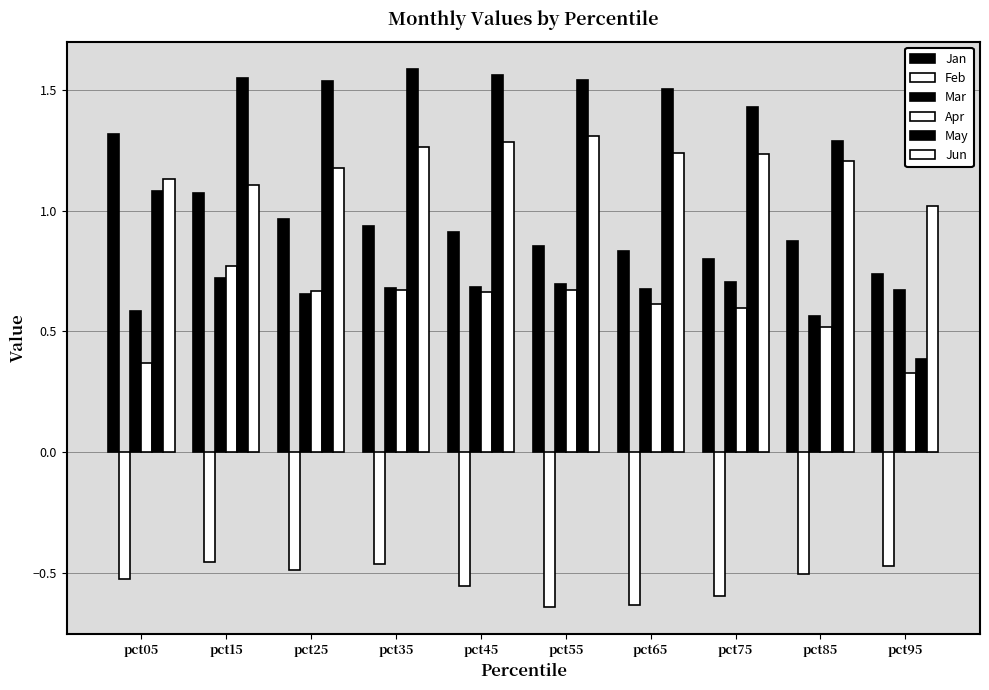

Which series has the largest range (max minus min)?

May